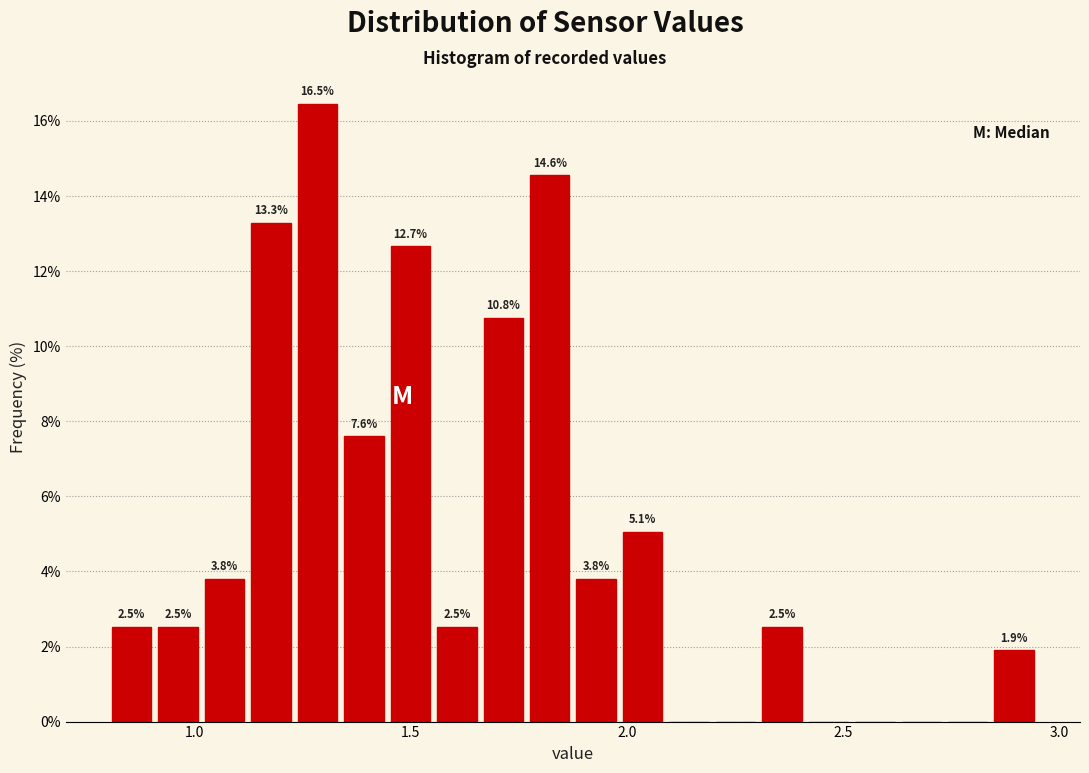

Read against the x-axis, roughly where is the centre of the tallest bar?

1.30